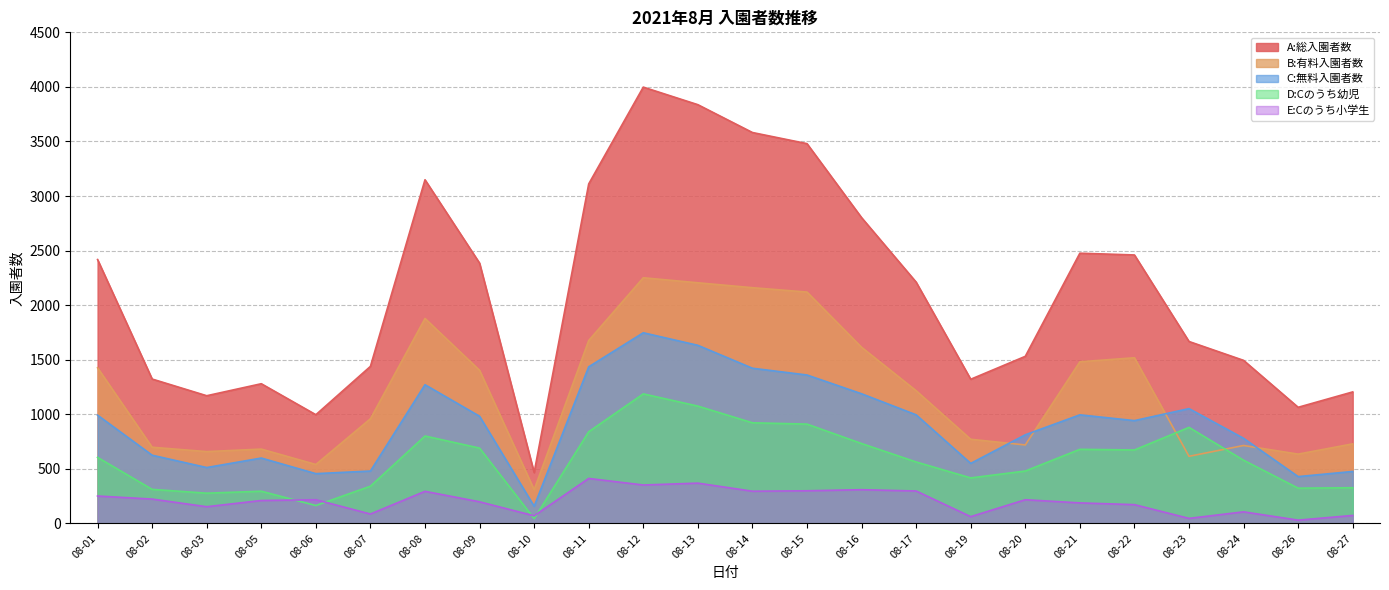

True or false: D:Cのうち幼児 and A:総入園者数 intersect in this chart.

False